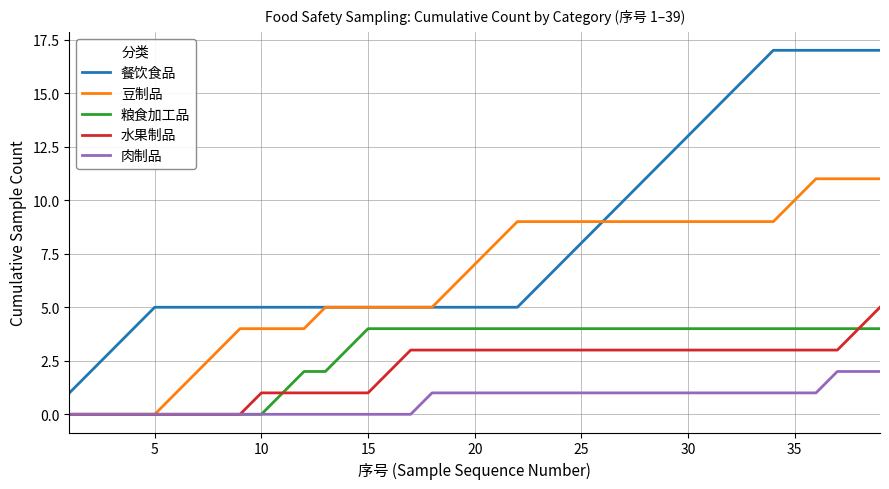

Which series has the largest total across all categories?

餐饮食品